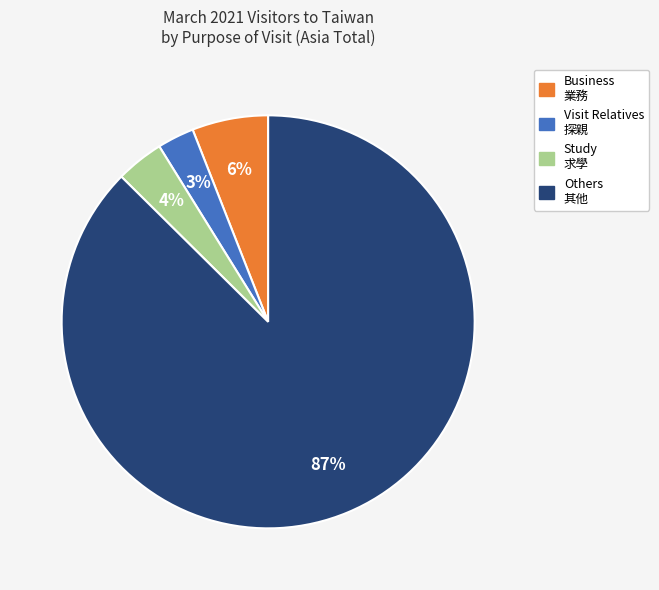

To the nearest percent, what is the average slice percentage?

25%